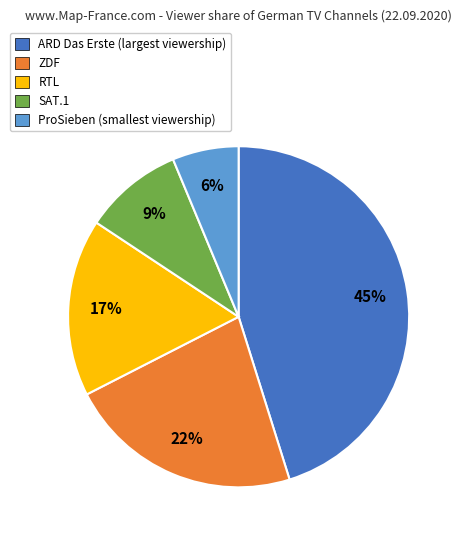

To the nearest percent, what is the average slice percentage?

20%